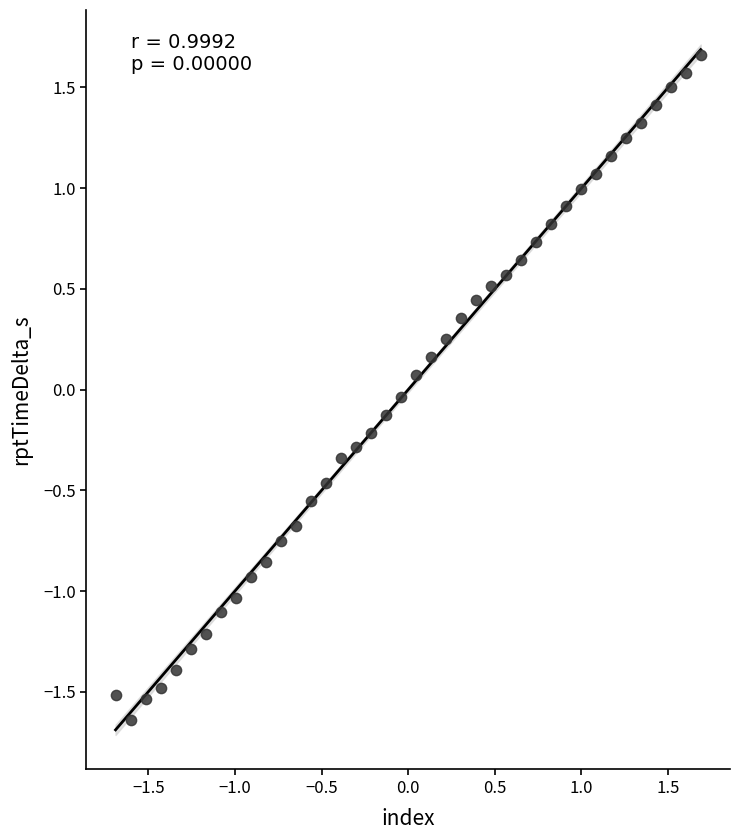

What is the range of Y values (max minus min)?

3.3